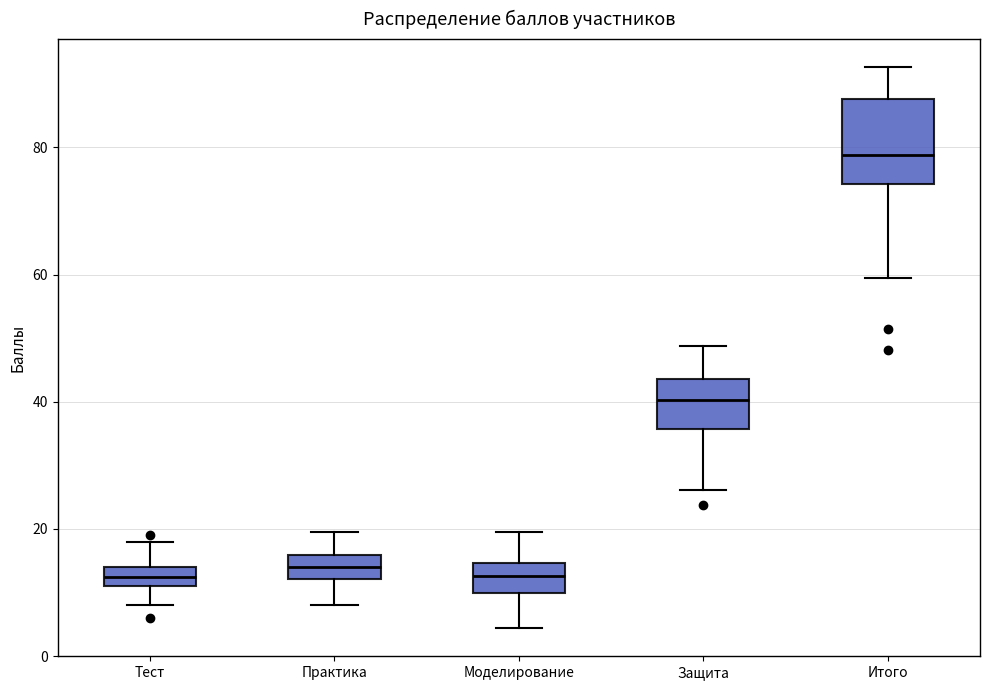

Which box is the tallest, from its lower edge to its upper edge?

Итого